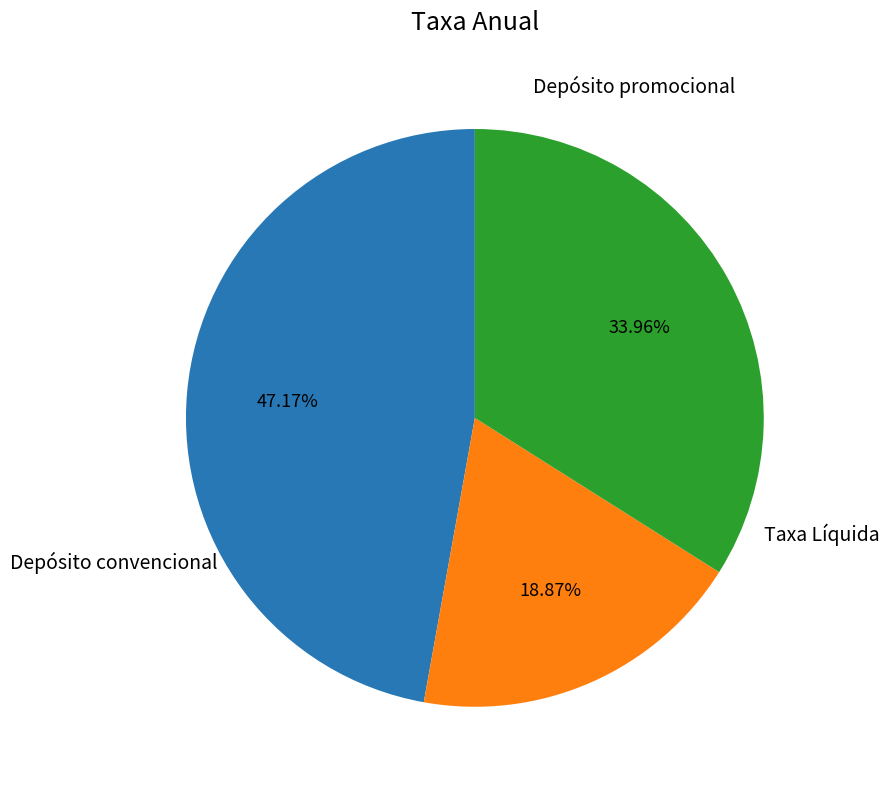

To the nearest percent, what is the difference between the largest and smallest slice percentages?

28%